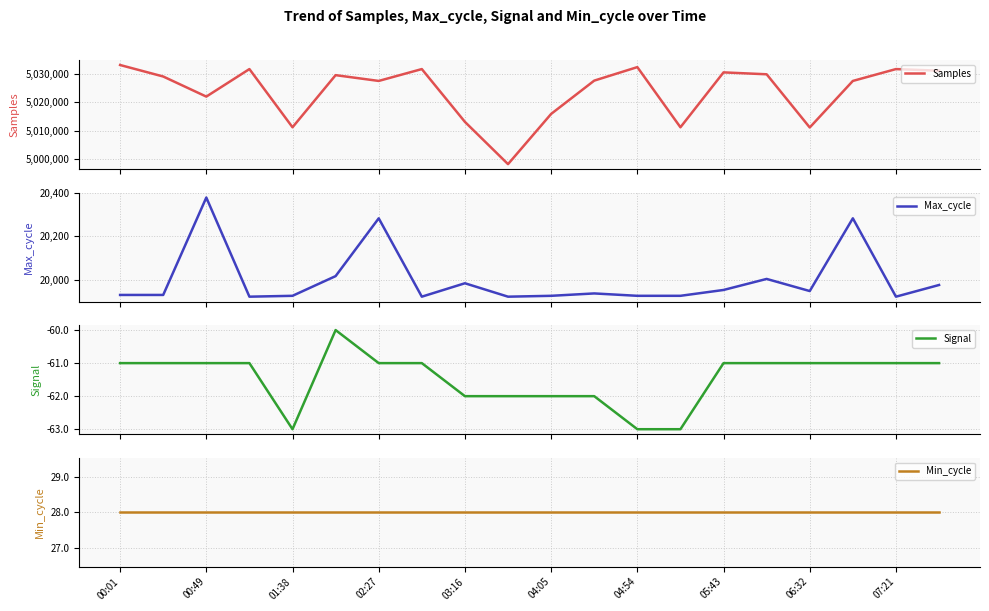

True or false: Max_cycle and Signal intersect in this chart.

False